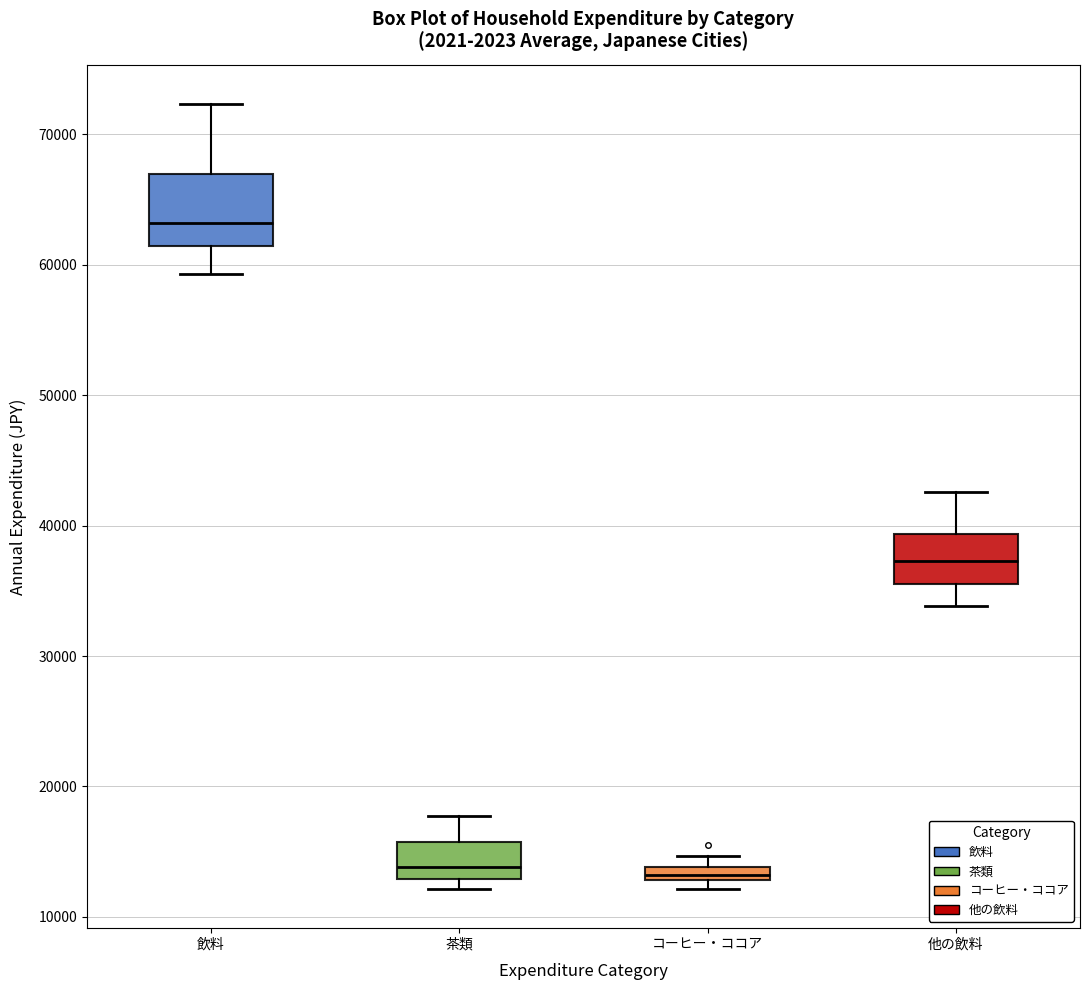

Where is the lower edge of the box for コーヒー・ココア on the y-axis? The values are not printed on the chart, so give them approximately, as read against the axis.

13000